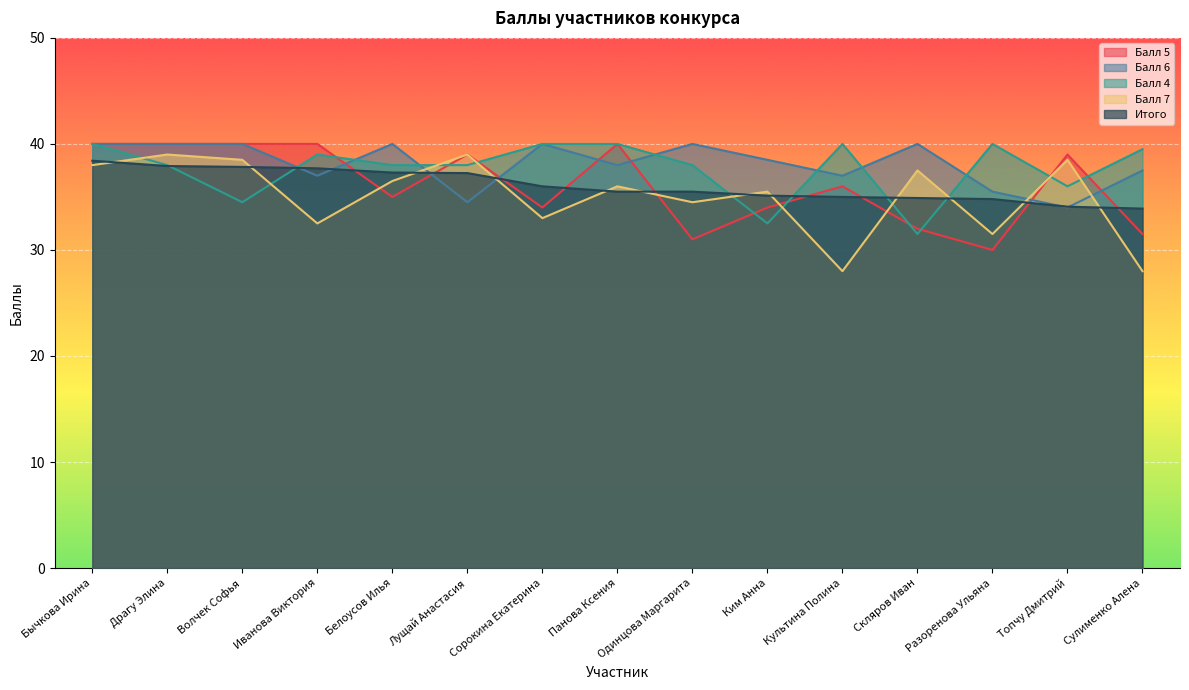

At which category does Балл 5 reach its first local peak?

Лущай Анастасия